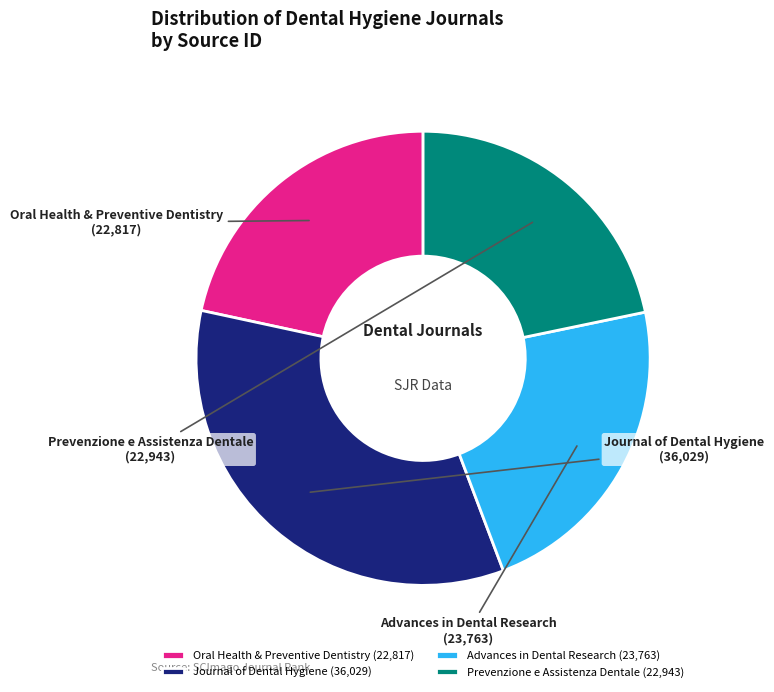

What is the change in value from Oral Health & Preventive Dentistry to Advances in Dental Research?

+946